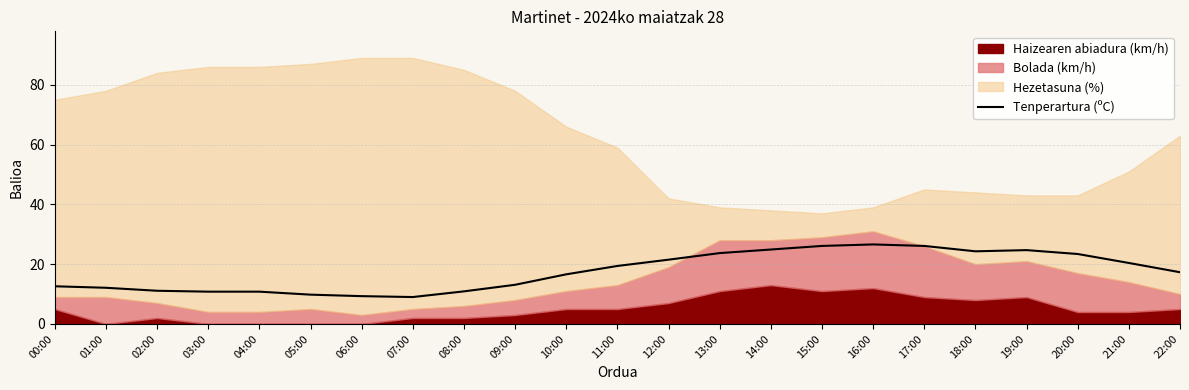

Reading right to left, what are all the values shown in this chart?

17.3	20.4	23.4	24.7	24.3	26.1	26.6	26.1	24.9	23.7	21.5	19.4	16.6	13.1	10.9	9.0	9.3	9.8	10.8	10.8	11.1	12.1	12.6